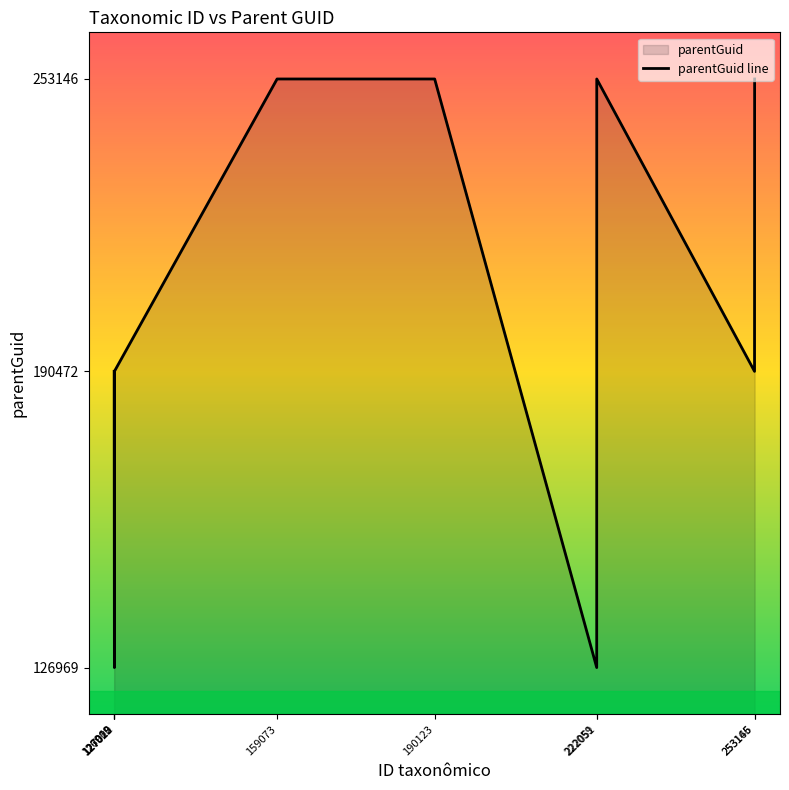

At which label is the value closest to 190057?

126969